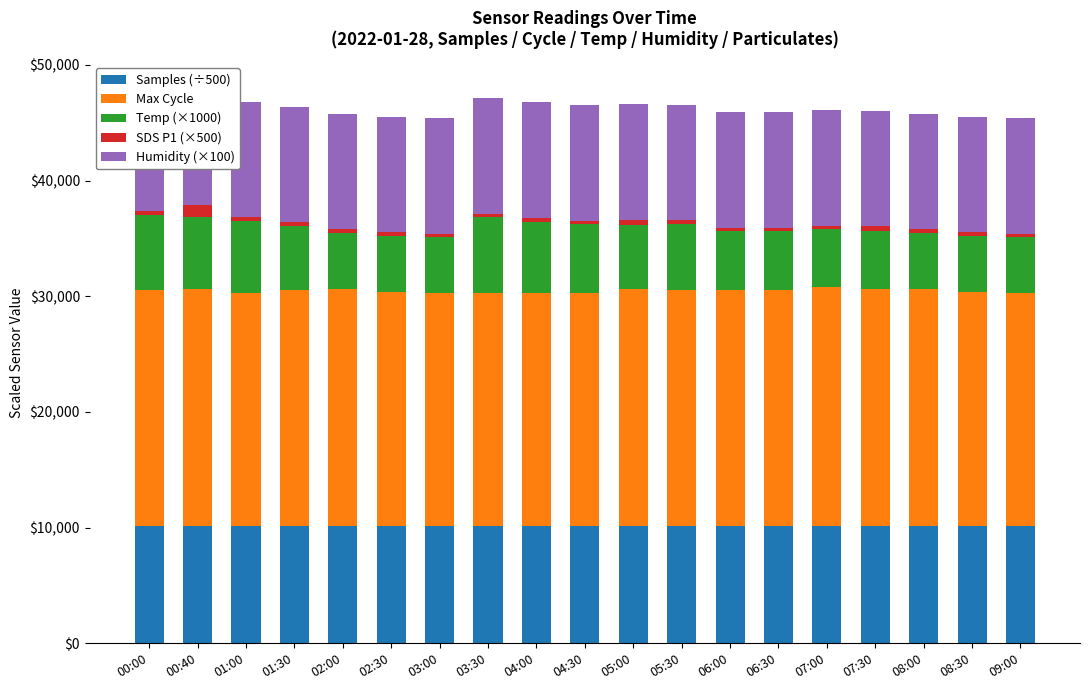

What position from the left is 00:00?

1